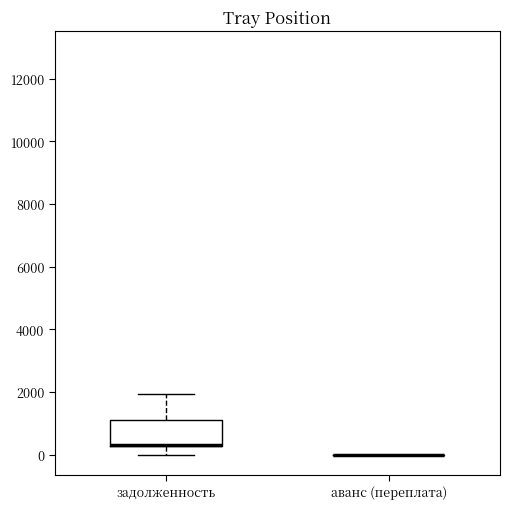

Reading left to right, read every box against the y-axis: the position of its median line, the range the box covers, and the ends of its whiskers. The values are not printed on the chart, so give them approximately, as read against the axis.

задолженность: median 200 (drawn on the box's lower edge), box 200 to 1200, whiskers 0 to 2000
аванс (переплата): box collapsed to a line at 0, whiskers 0 to 0